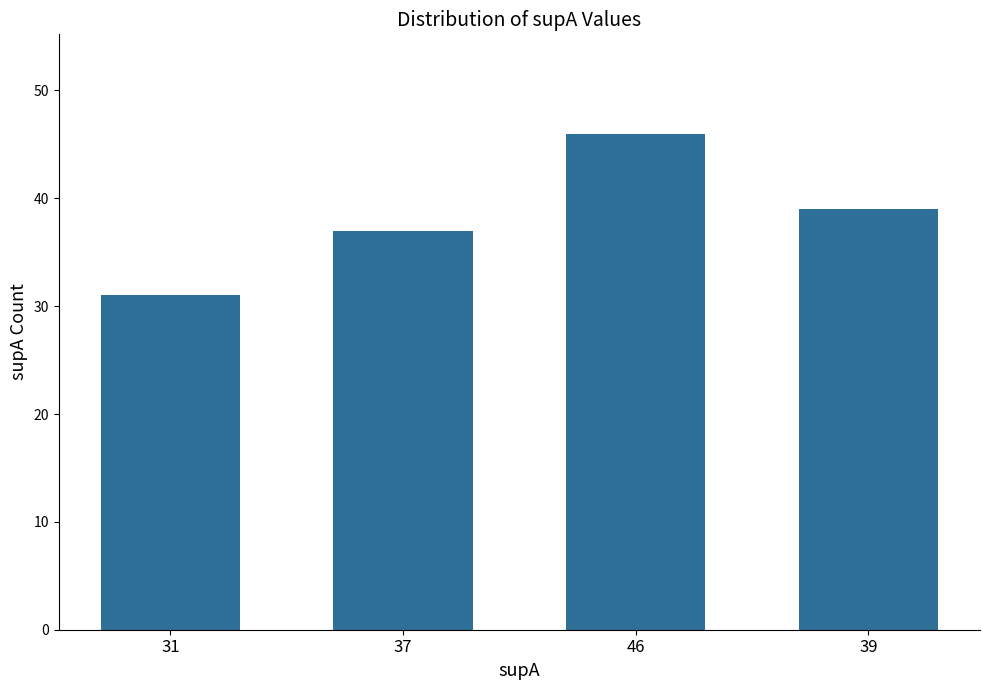

Reading right to left, transcribe all the data shown in this chart.

39	46	37	31